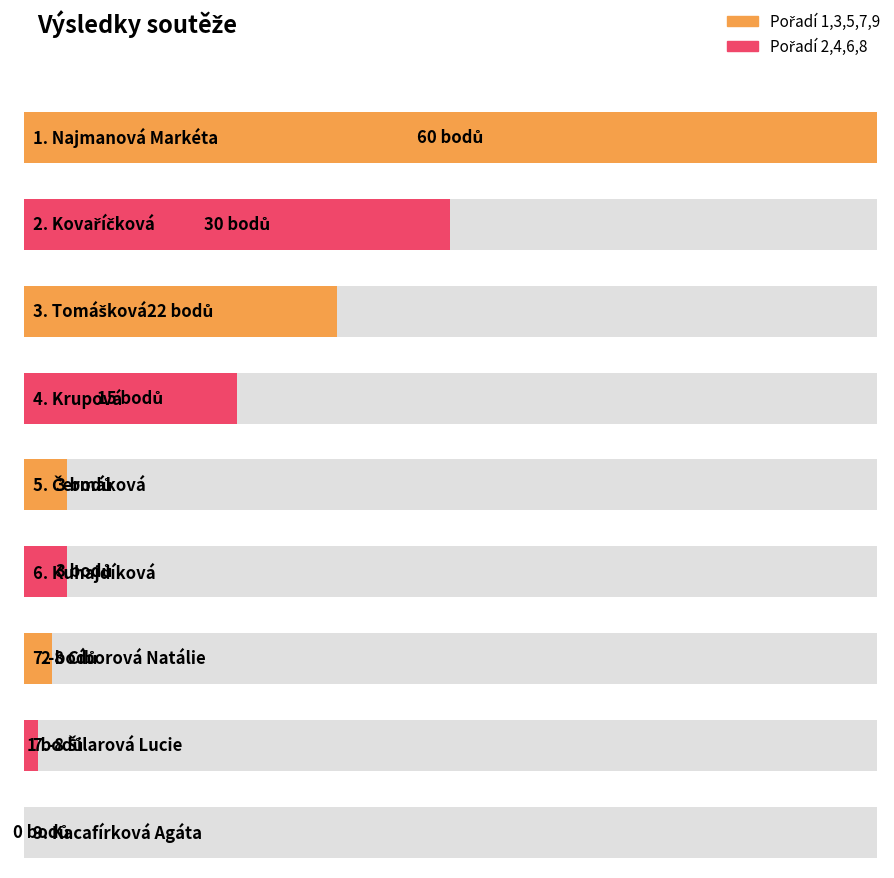

Are the bars horizontal?

Yes